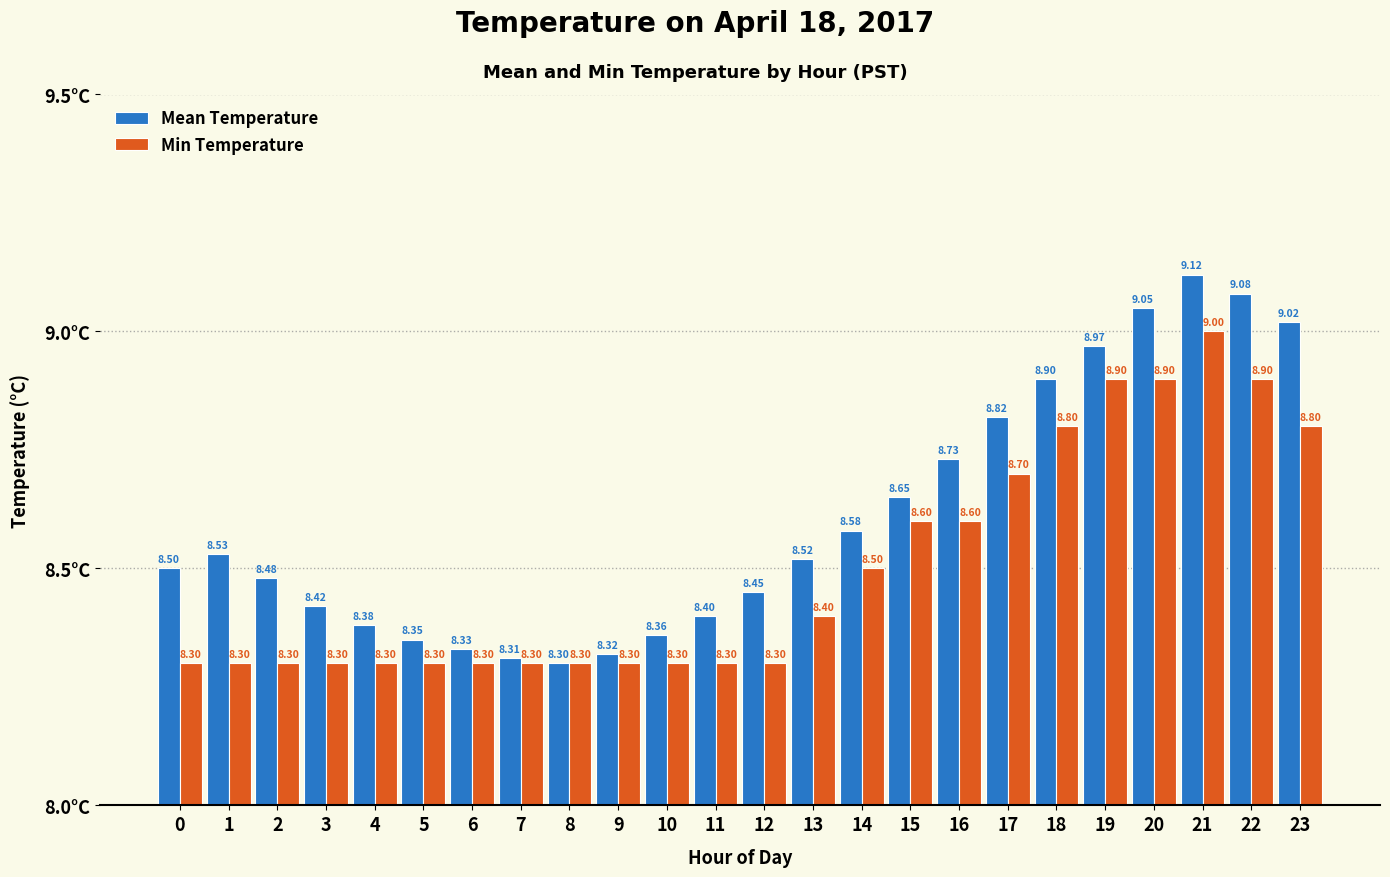

Is the value of Mean Temperature at 10 greater than the value of Min Temperature at 4?

Yes